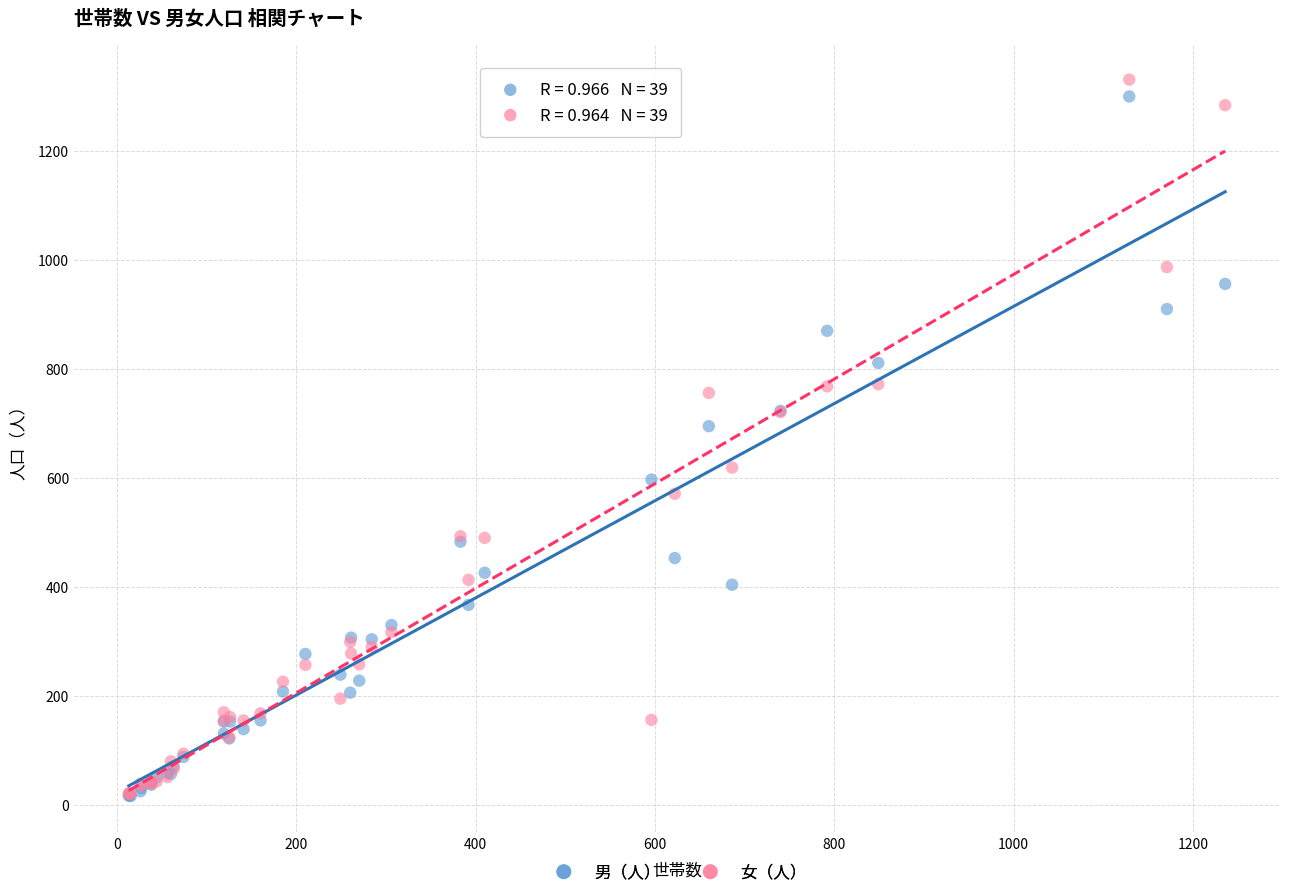

Across all series, what Y value is closest to 673?

695